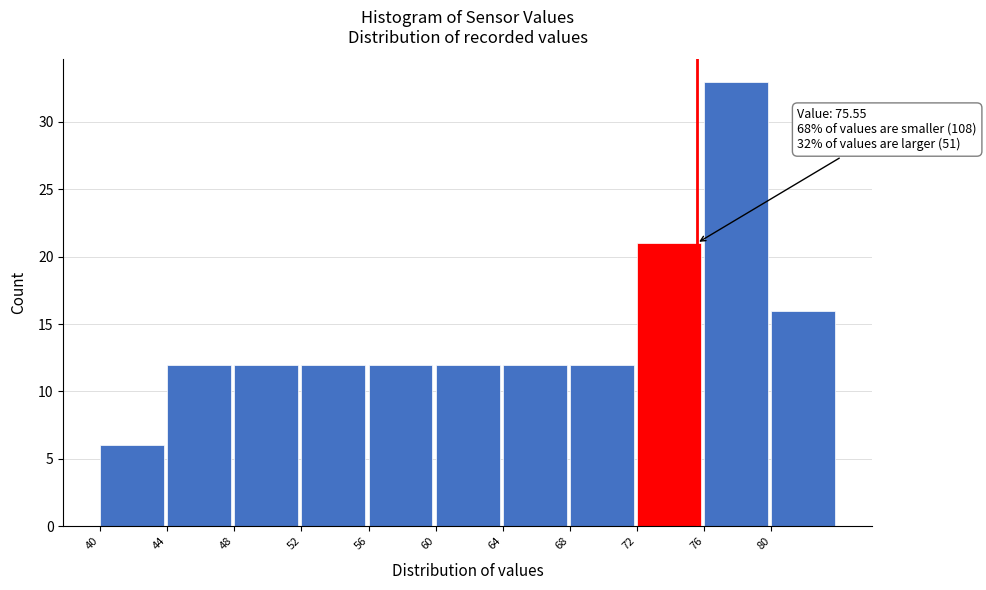

Which range on the x-axis has the tallest bar?

76 to 80